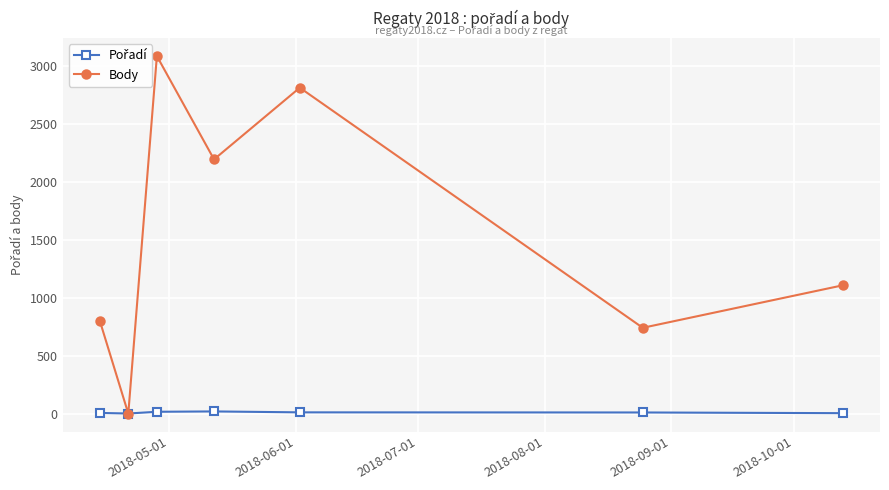

How many Pořadí values are between 4 and 16?

5